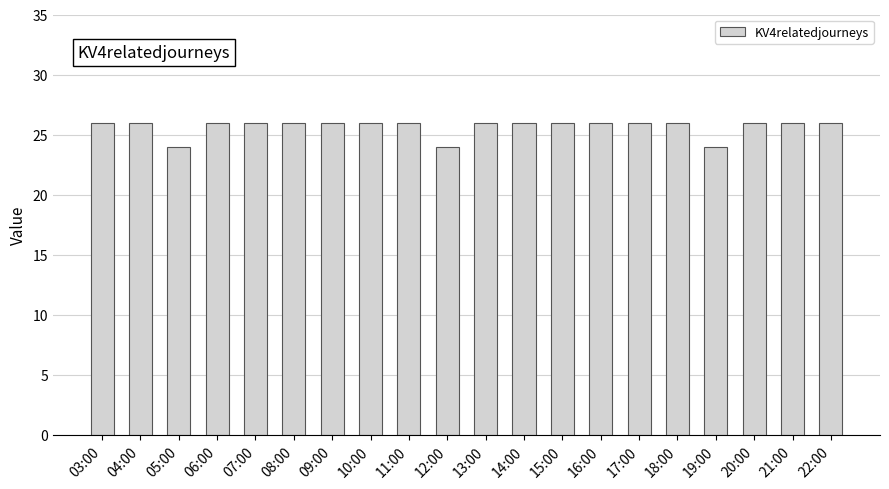

How many values are between 26 and 27?

17